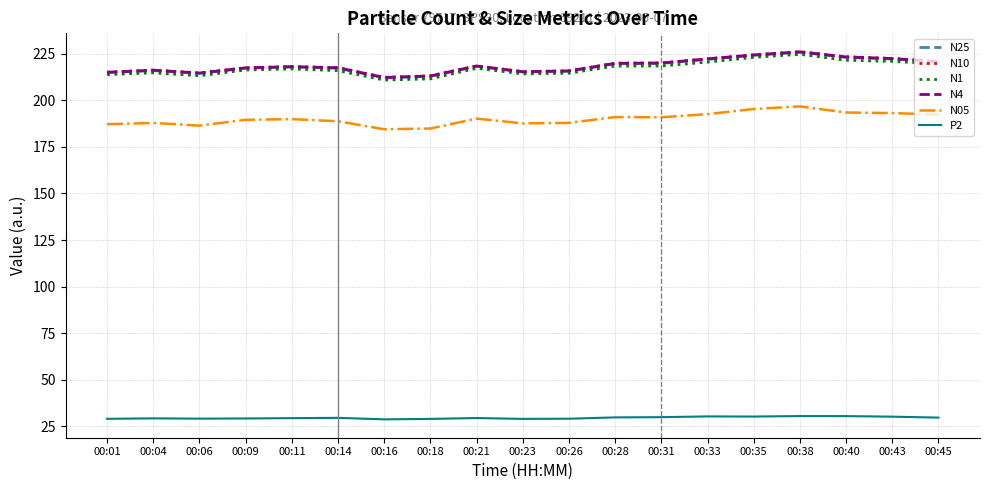

What is the sum of the N1 values at 00:45 and 00:04?

434.3